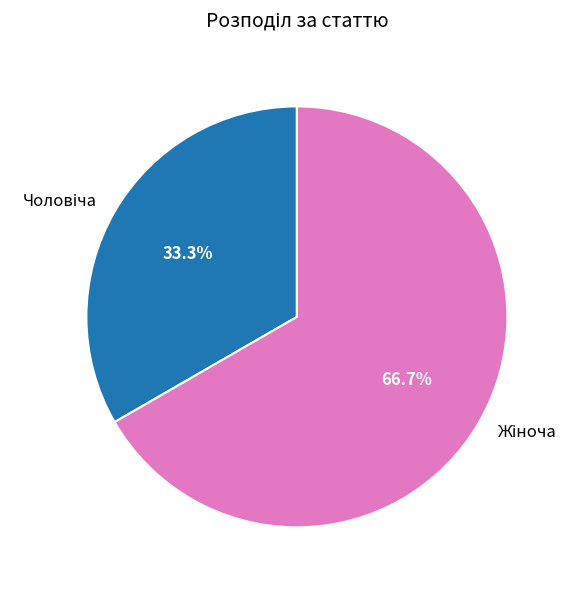

Is there a majority slice in this chart?

Yes